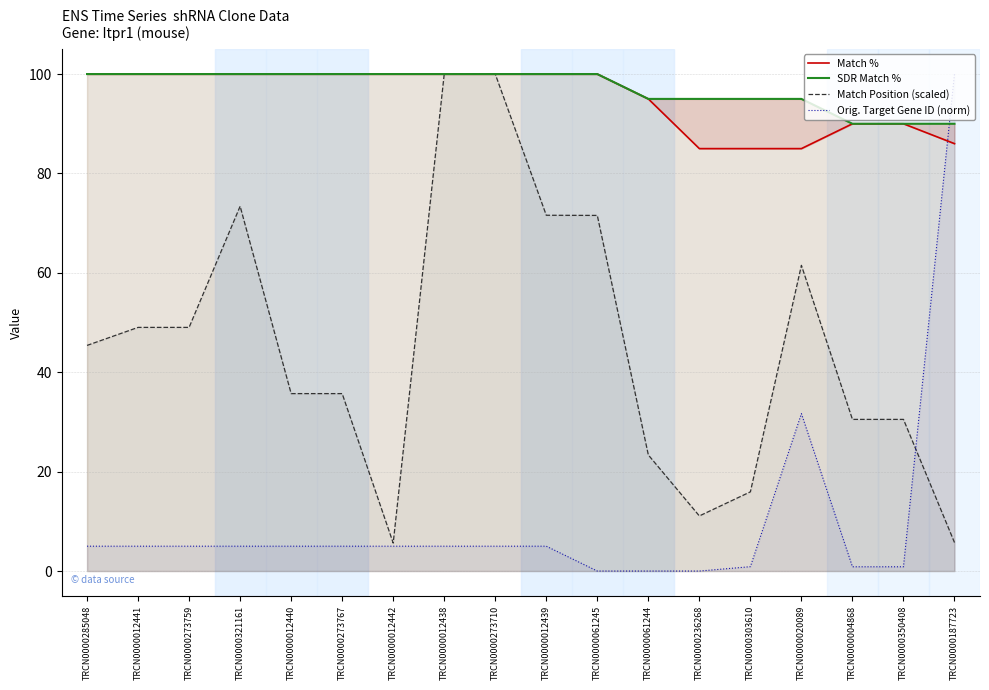

Where is SDR Match % nearest to the value 95?

TRCN0000061244